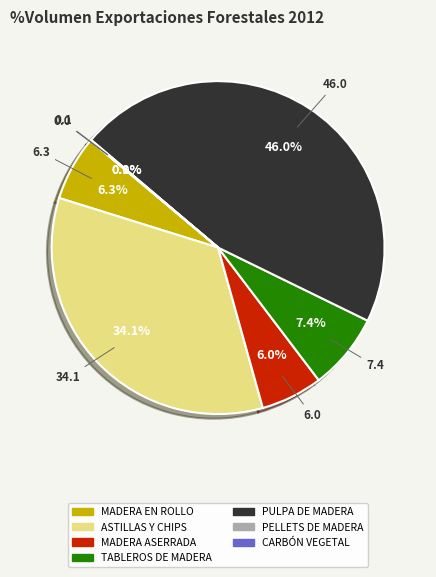

The PULPA DE MADERA slice represents 33% of the pie. True or false?

False